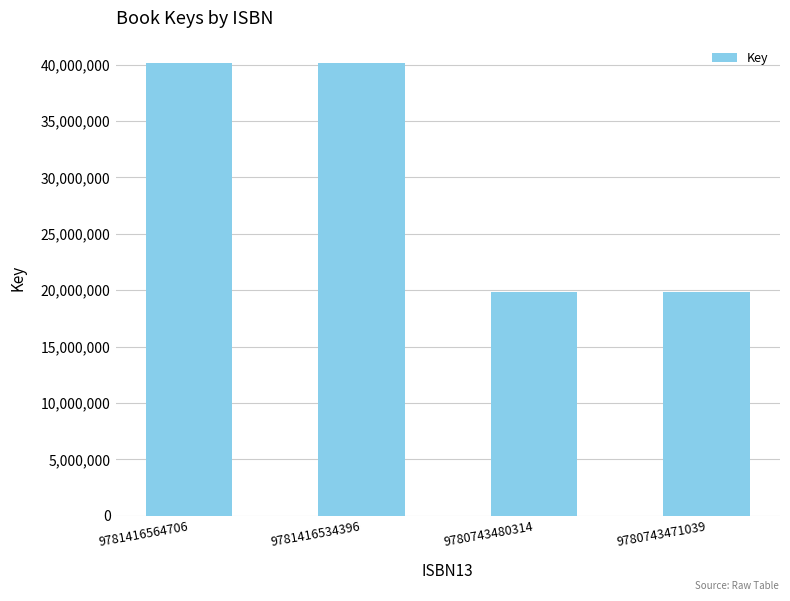

What is the minimum value shown in the chart?

19802190